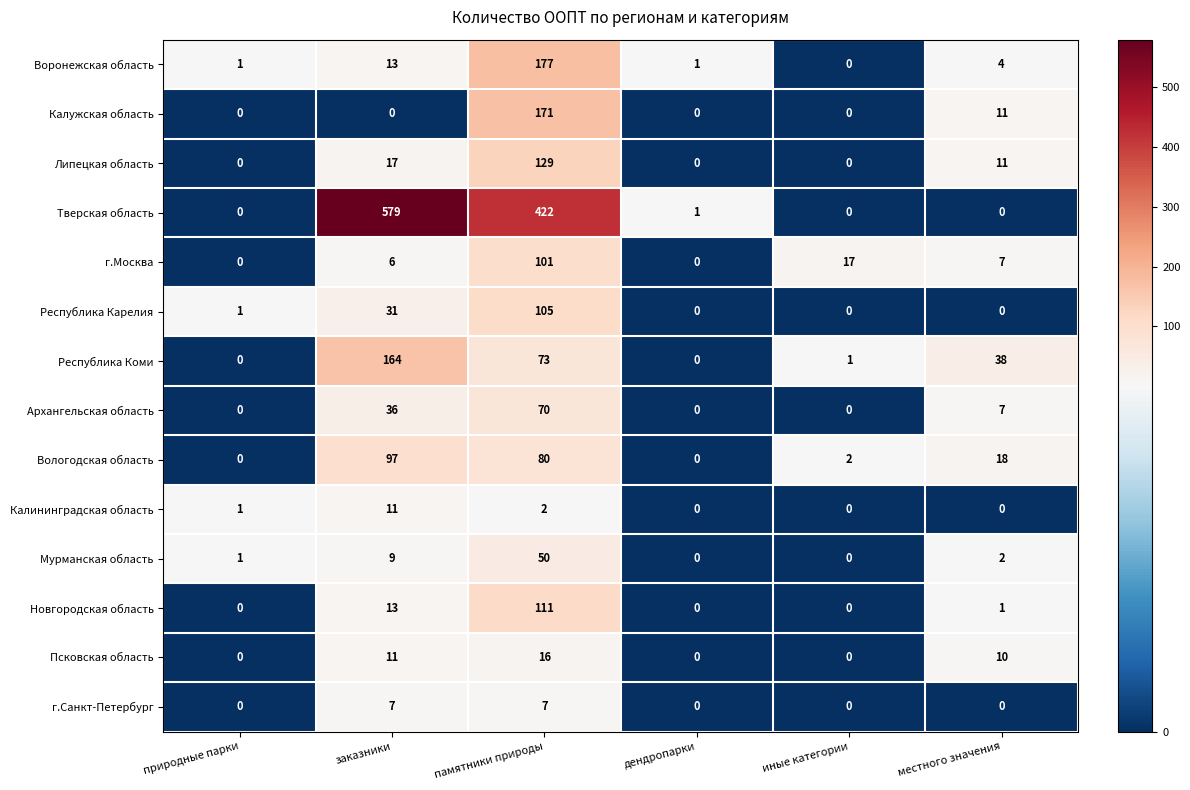

The value of г.Санкт-Петербург at природные парки is -4. True or false?

False